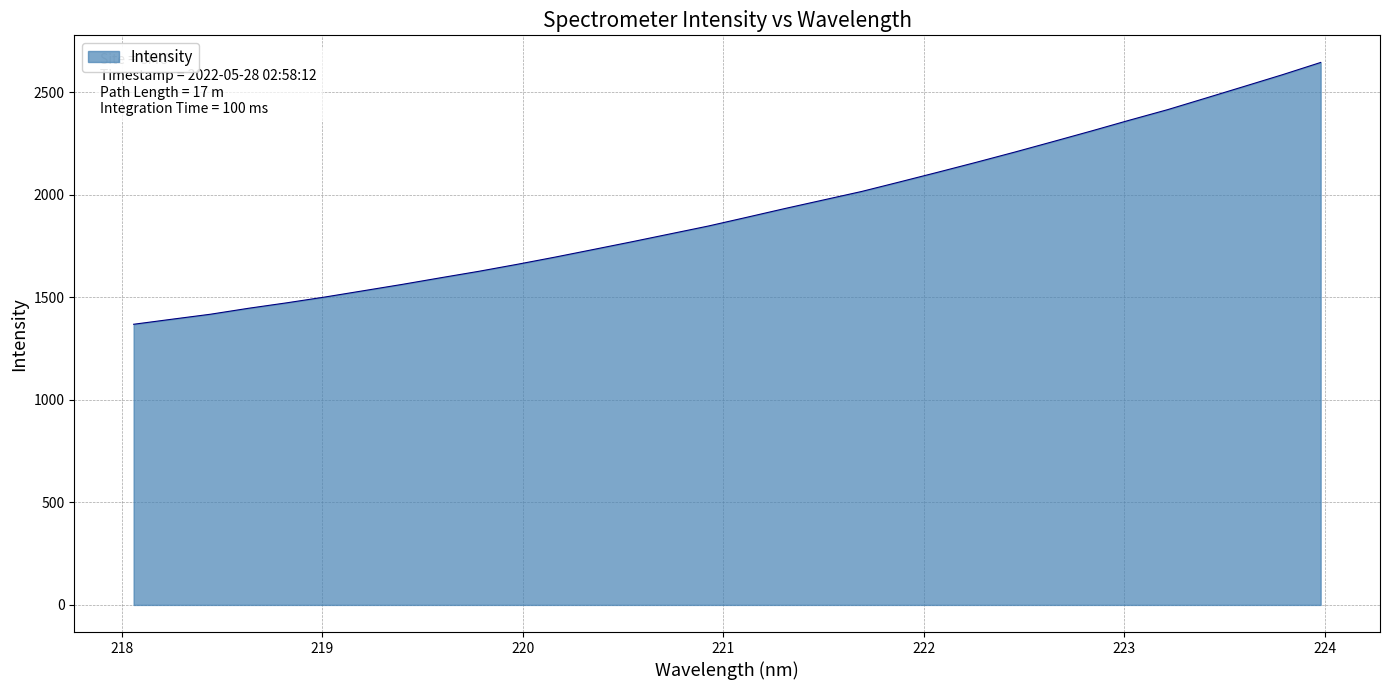

What is the greatest value displayed?

2645.4